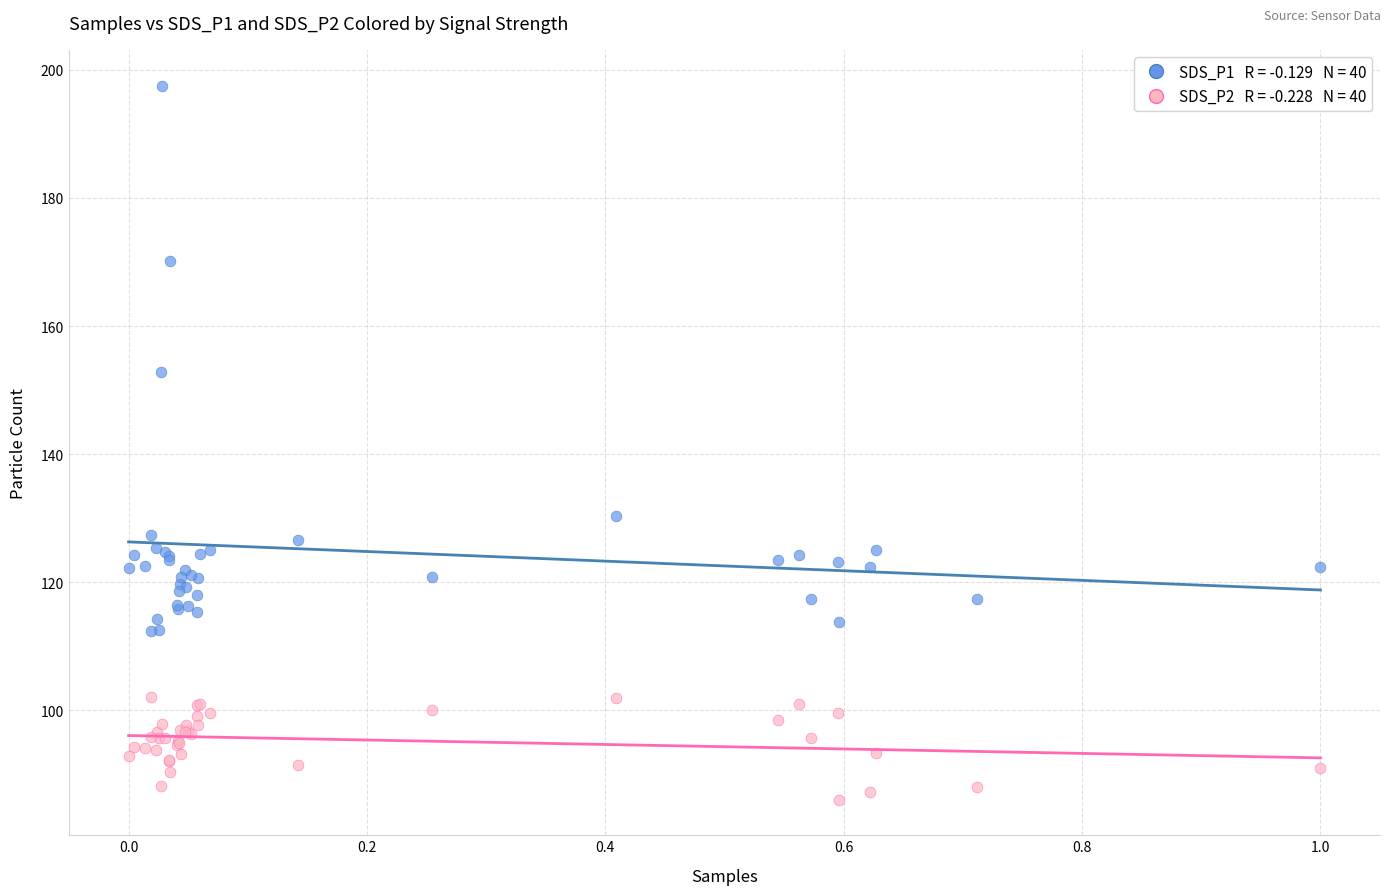

Across all series, what Y value is closest to 141?

130.4